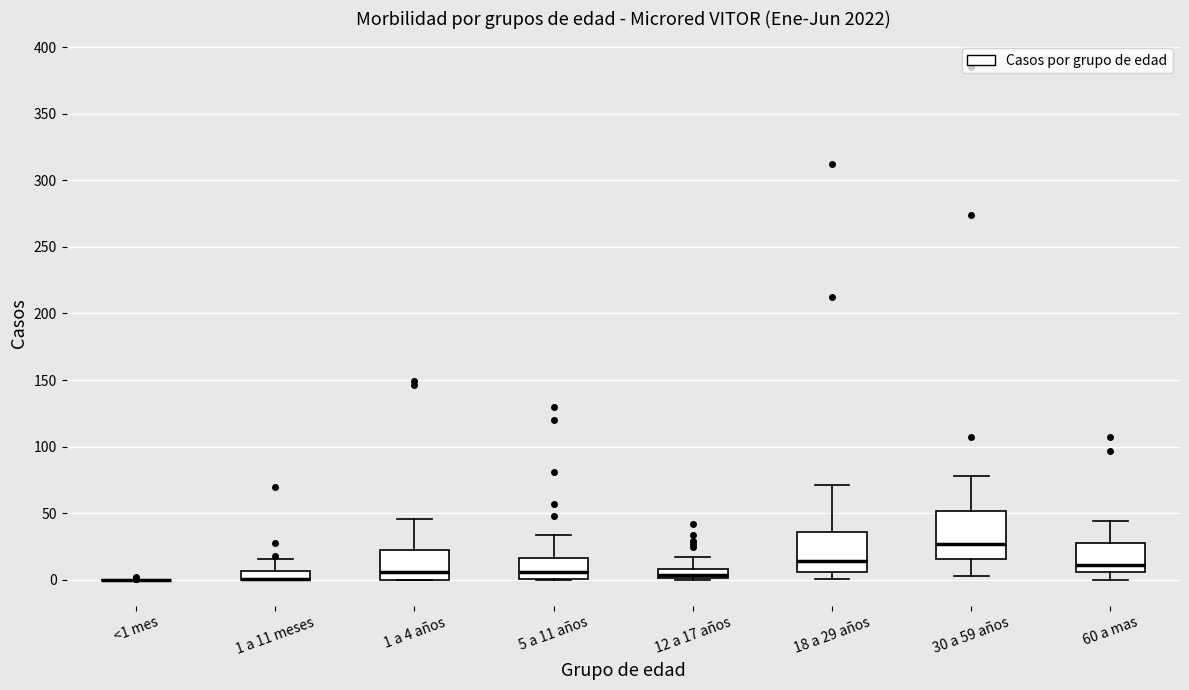

Where is the lower edge of the box for 1 a 11 meses on the y-axis? The values are not printed on the chart, so give them approximately, as read against the axis.

0